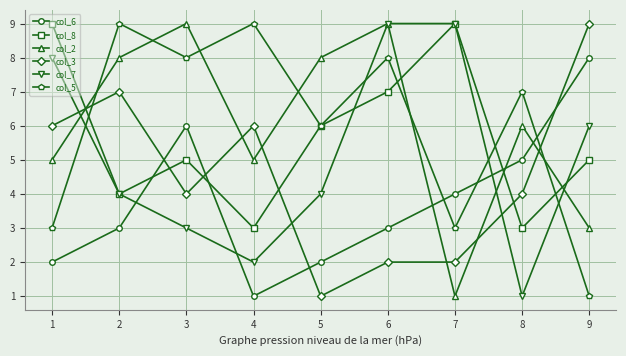

What is the difference between the maximum and minimum values in the col_2 series?

8